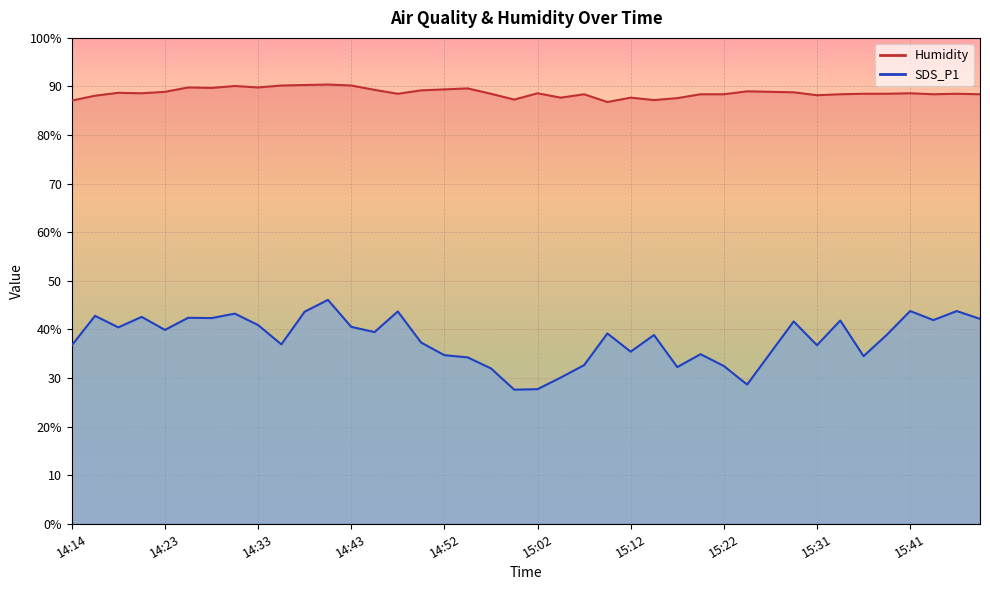

Rank the series at 14:40 from lowest to highest value.

SDS_P1, Humidity